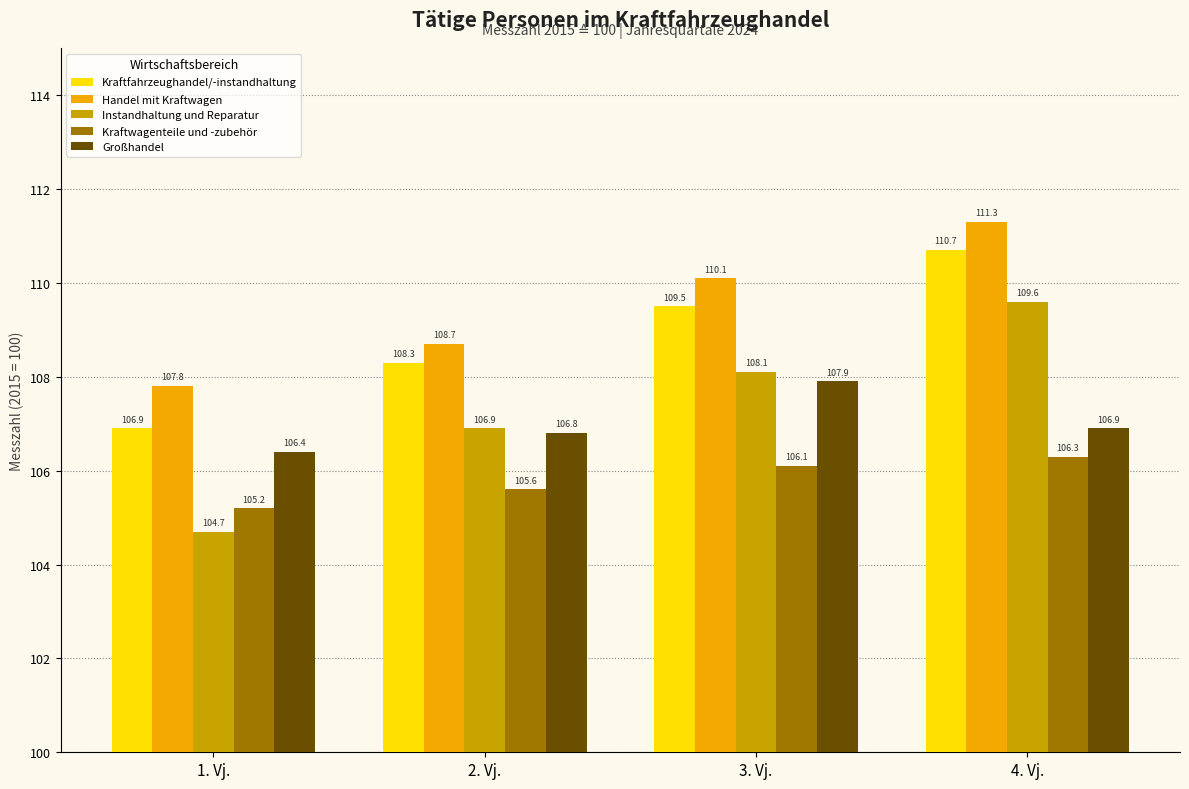

Rank the series at 3. Vj. from lowest to highest value.

Kraftwagenteile und -zubehör, Großhandel, Instandhaltung und Reparatur, Kraftfahrzeughandel/-instandhaltung, Handel mit Kraftwagen